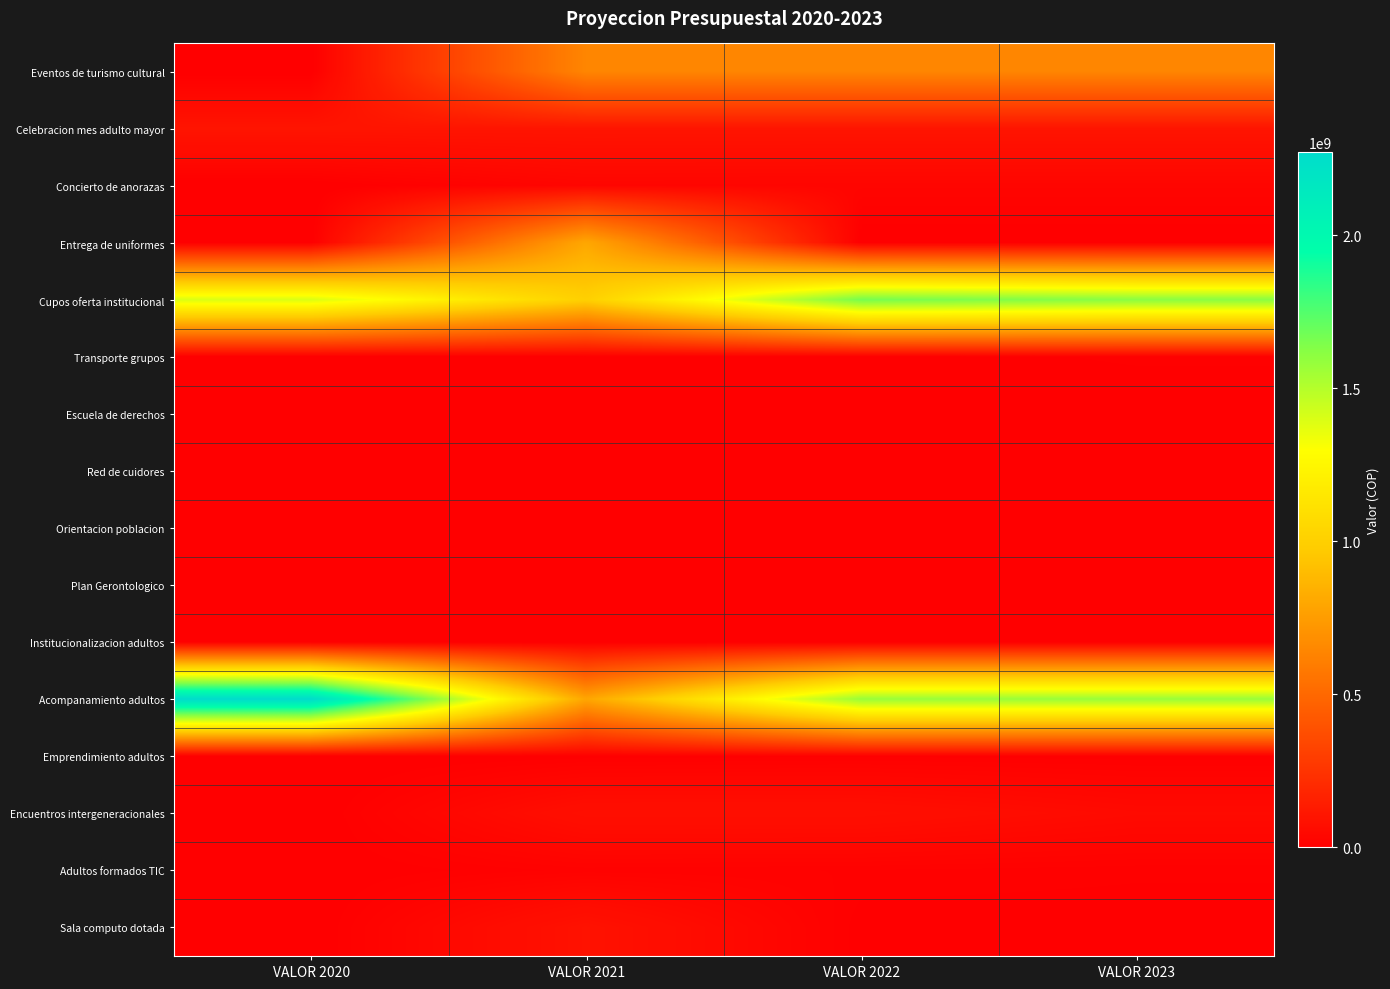

Which has a higher value, VALOR 2020 or VALOR 2022?

VALOR 2022